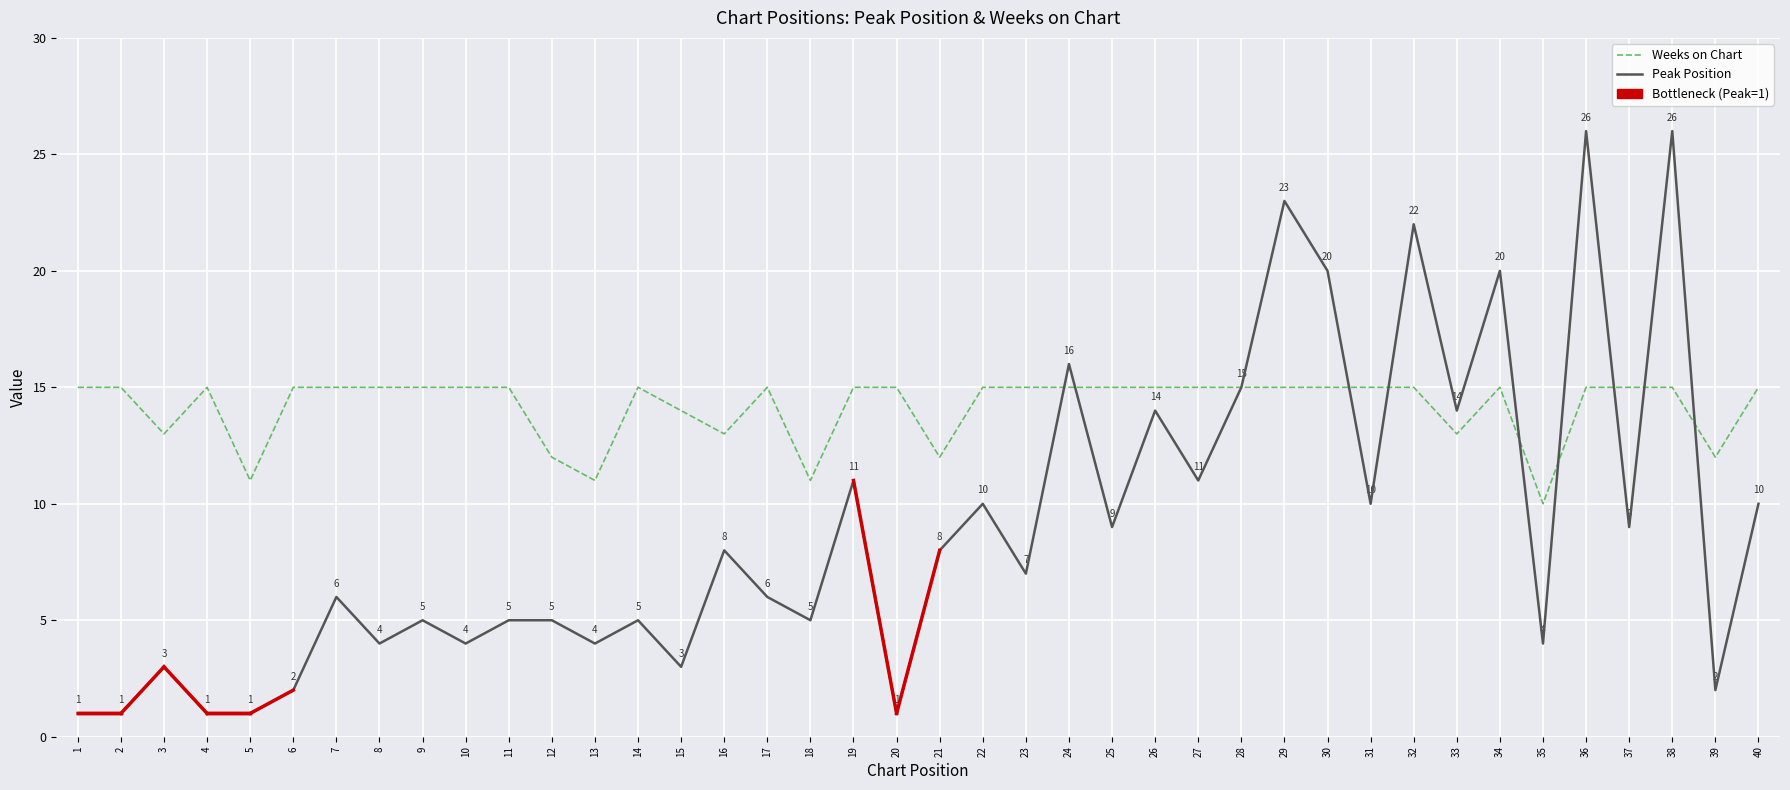

Rank the series by their maximum value, from highest to lowest.

Peak Position, Weeks on Chart